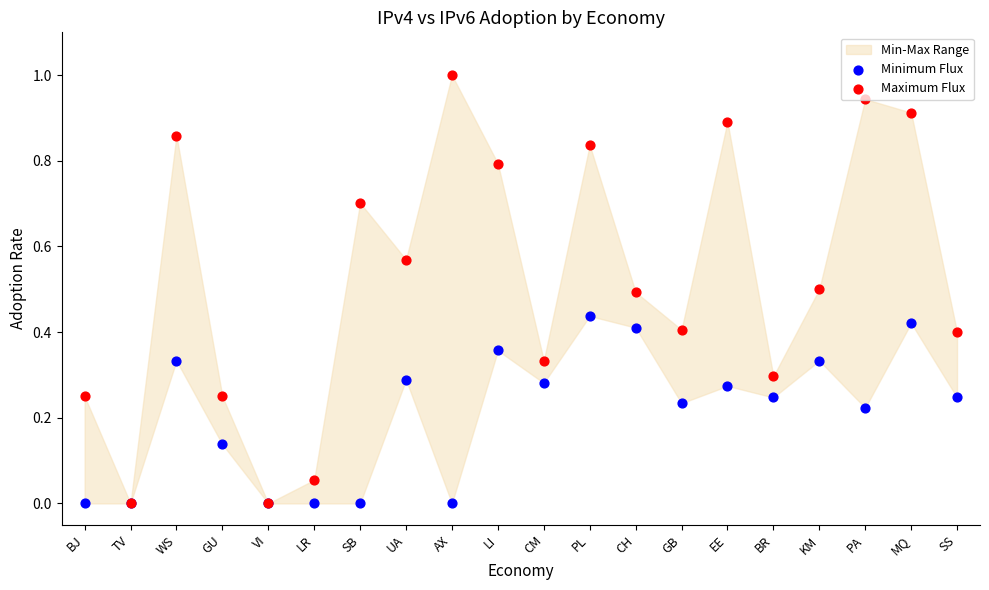

Is the value of Minimum Flux at LR greater than the value of Maximum Flux at UA?

No